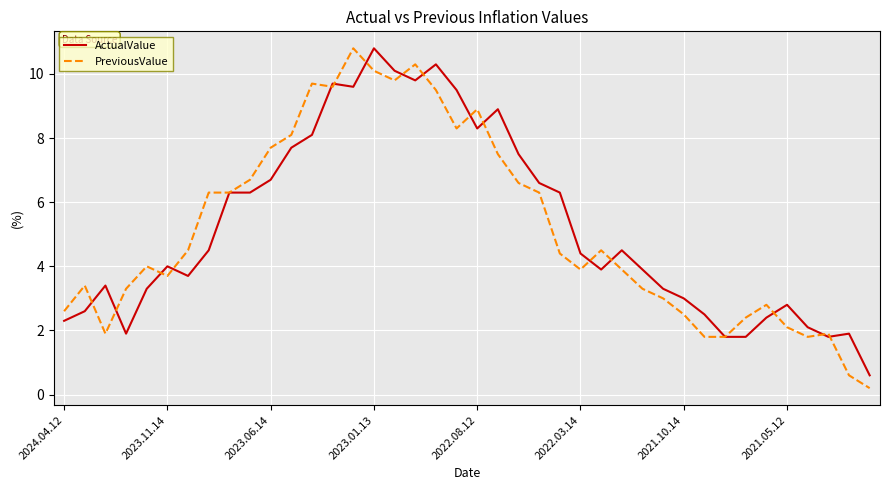

Count the number of data series in this chart.

2